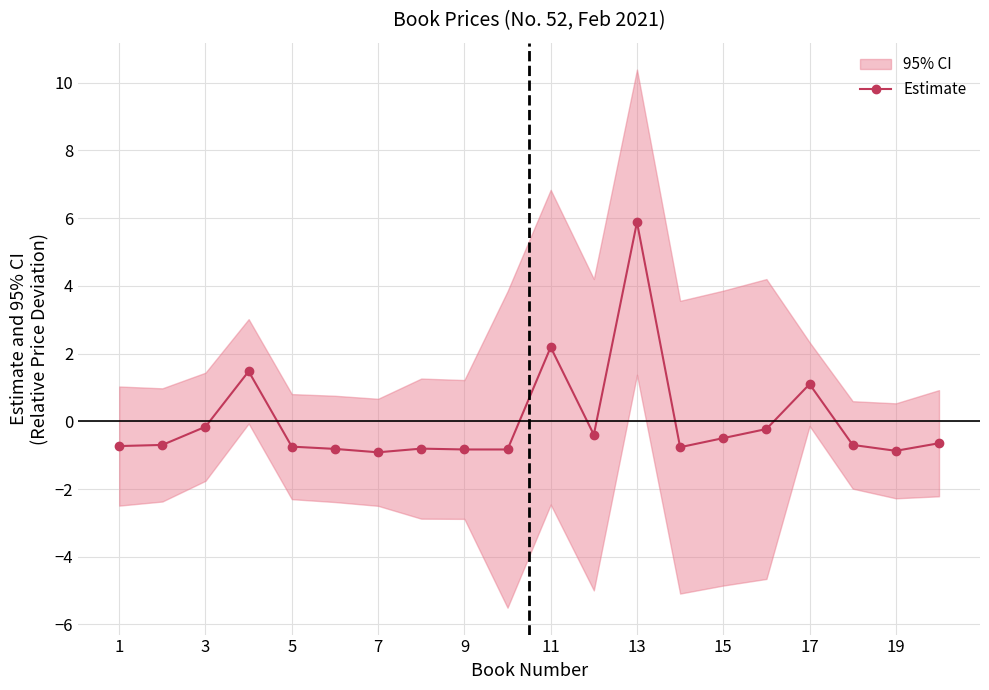

Which category has the highest value in the Estimate series?

13